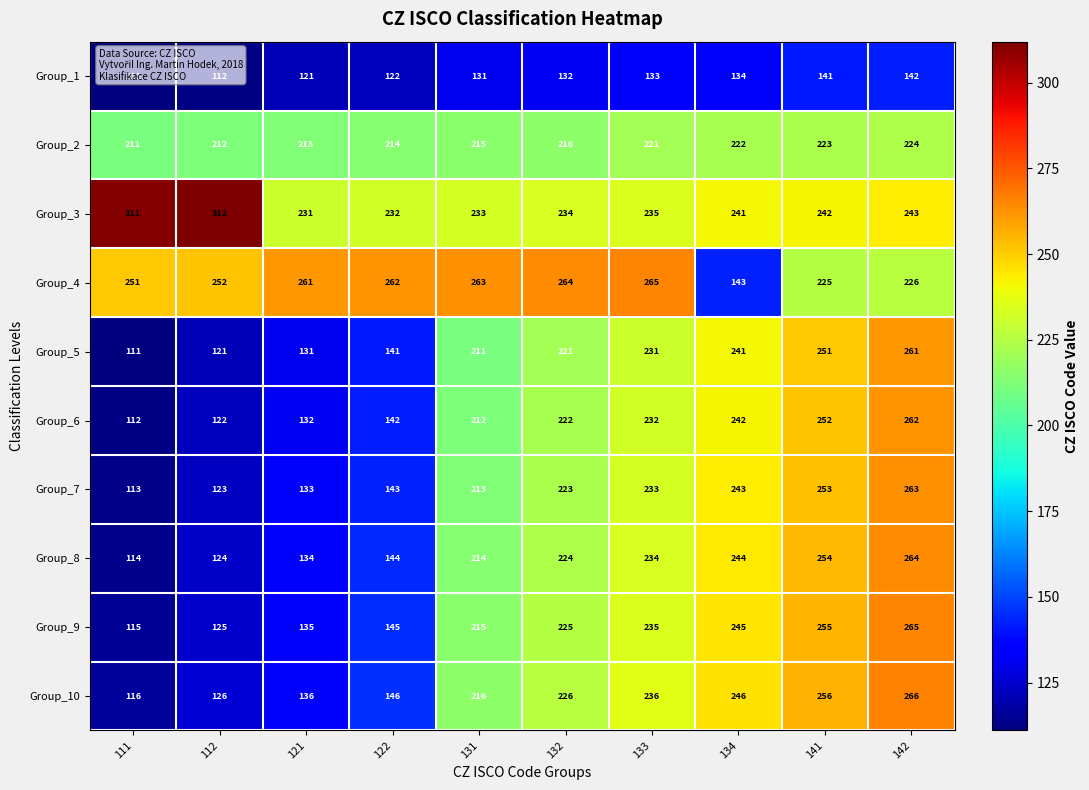

Rank the categories by Group_5 value from highest to lowest.

142, 141, 134, 133, 132, 131, 122, 121, 112, 111